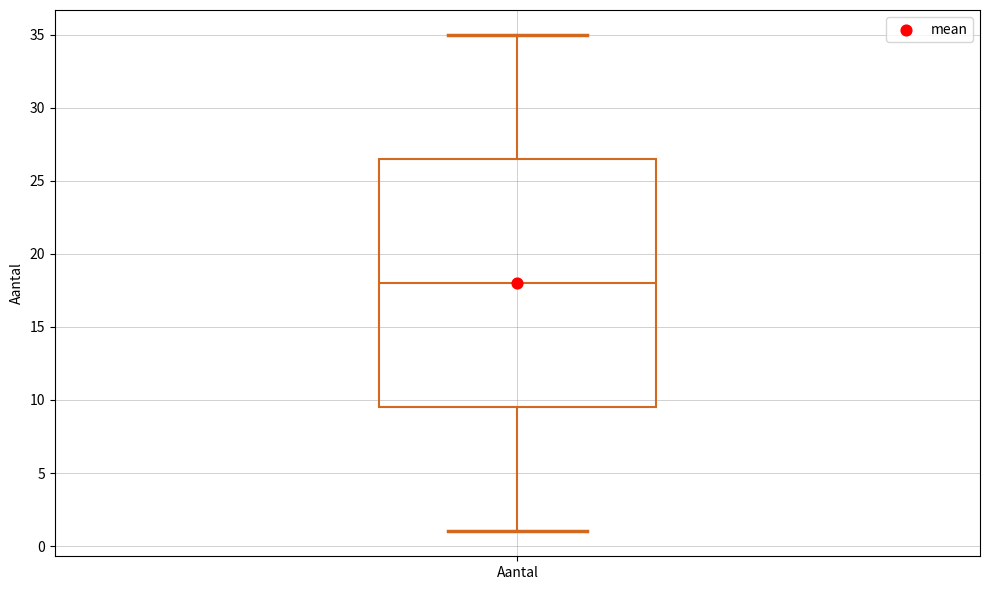

Transcribe this box plot: give where the median line is, the range the box spans, and where the two whiskers end, as read against the y-axis. The values are not printed on the chart, so give them approximately, as read against the axis.

median 18.0, box 9.5 to 26.5, whiskers 1.0 to 35.0